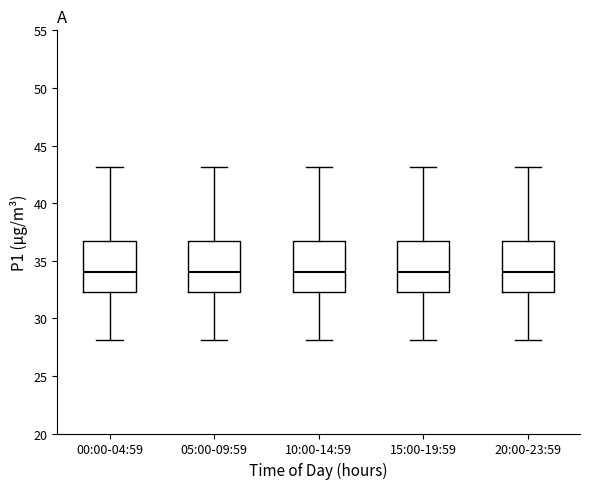

Where does the upper whisker of the box for 10:00-14:59 end on the y-axis? The values are not printed on the chart, so give them approximately, as read against the axis.

43.0